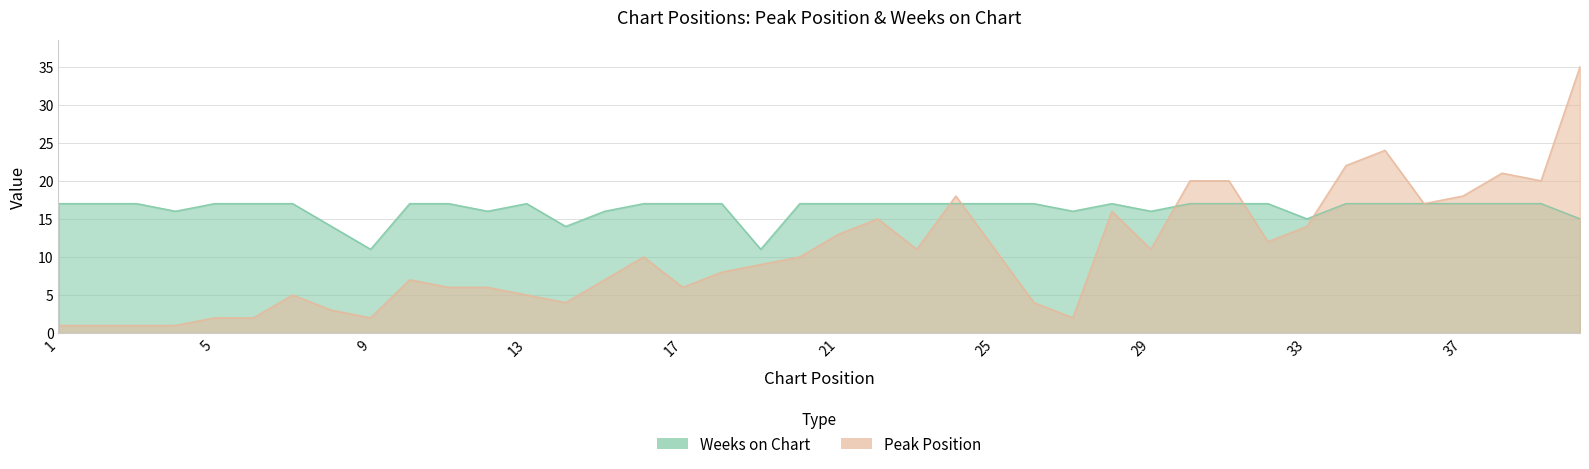

Is the value of Peak Position at 31 greater than the value of Weeks on Chart at 40?

Yes